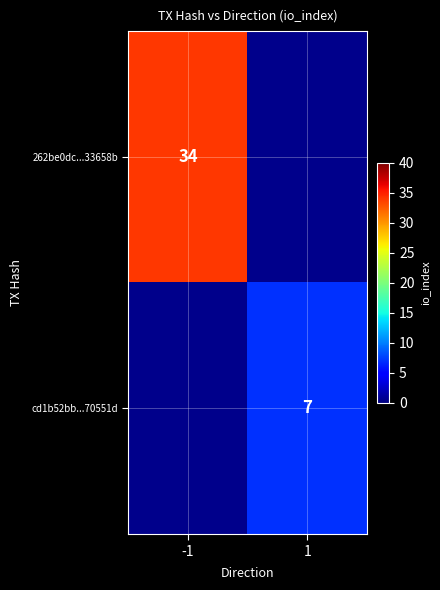

True or false: cd1b52bb...70551d has a value of 3 at 1.

False